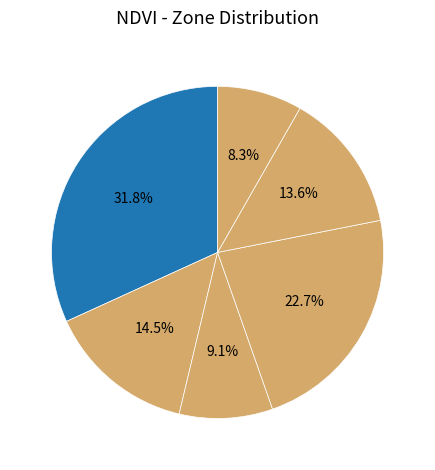

Count the number of slices in the pie.

6